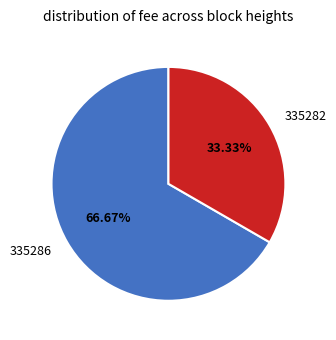

What is the smallest slice in the pie chart?

335282